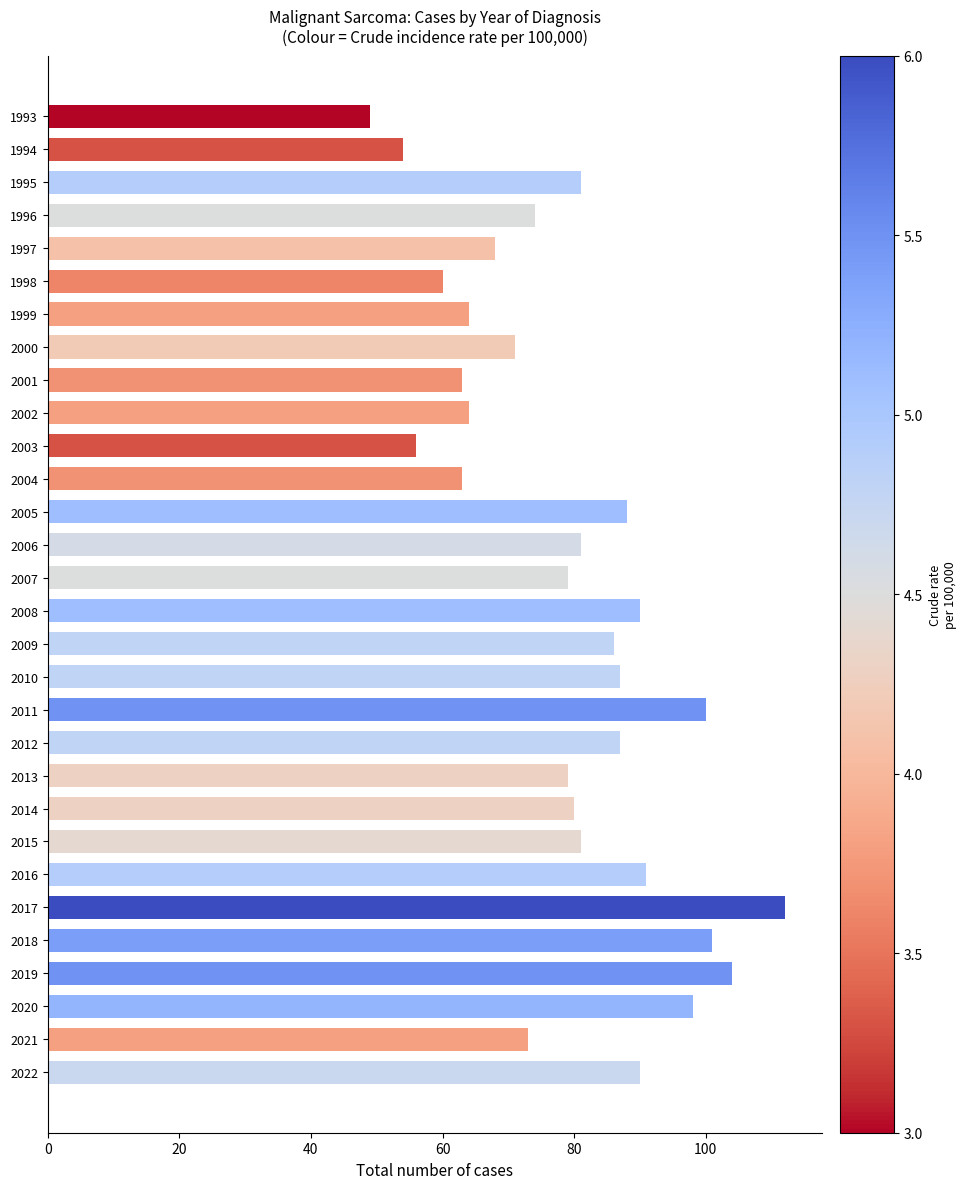

What value does the data have at 2008, to the nearest 5?

90